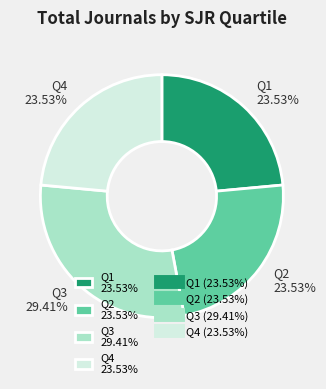

Between Q2 23.53% and Q3 29.41%, which is larger?

Q3 29.41%